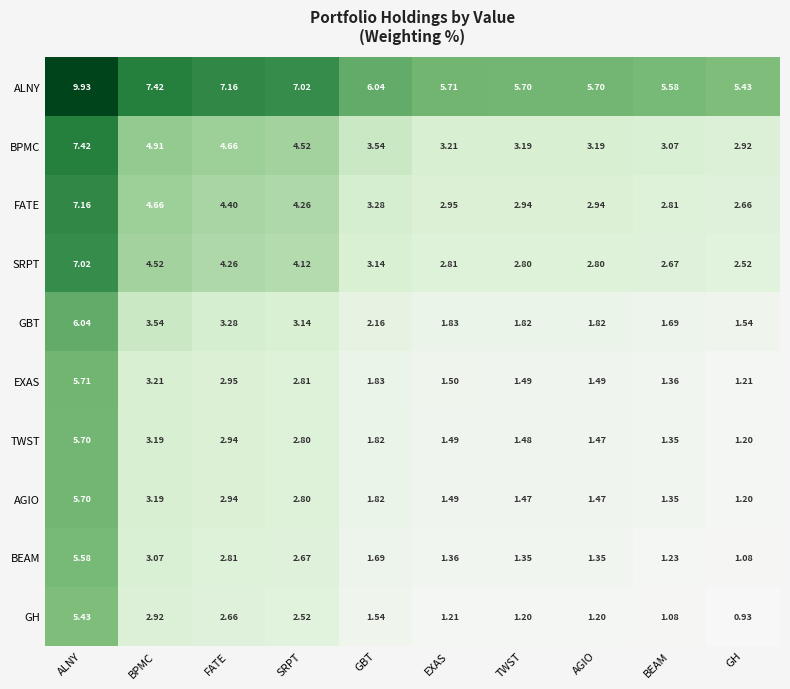

At which label does BPMC reach its peak?

ALNY